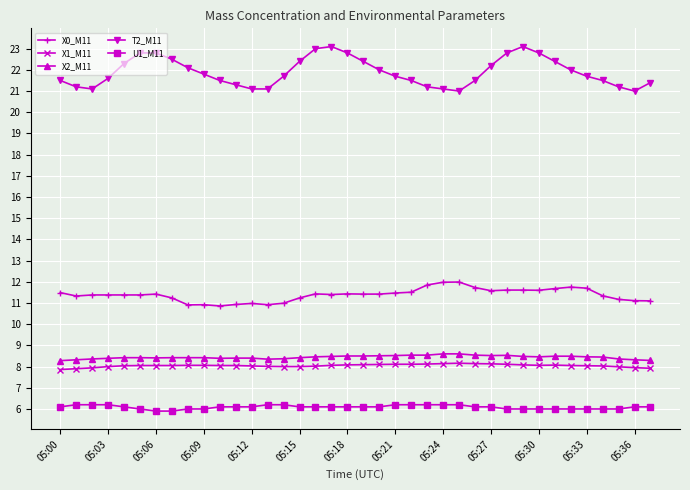

True or false: T2_M11 and X2_M11 intersect in this chart.

False